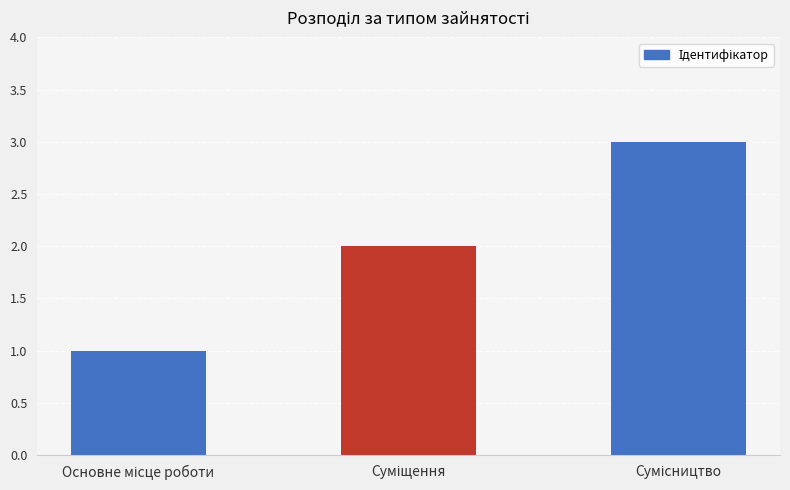

What is the greatest value displayed?

3